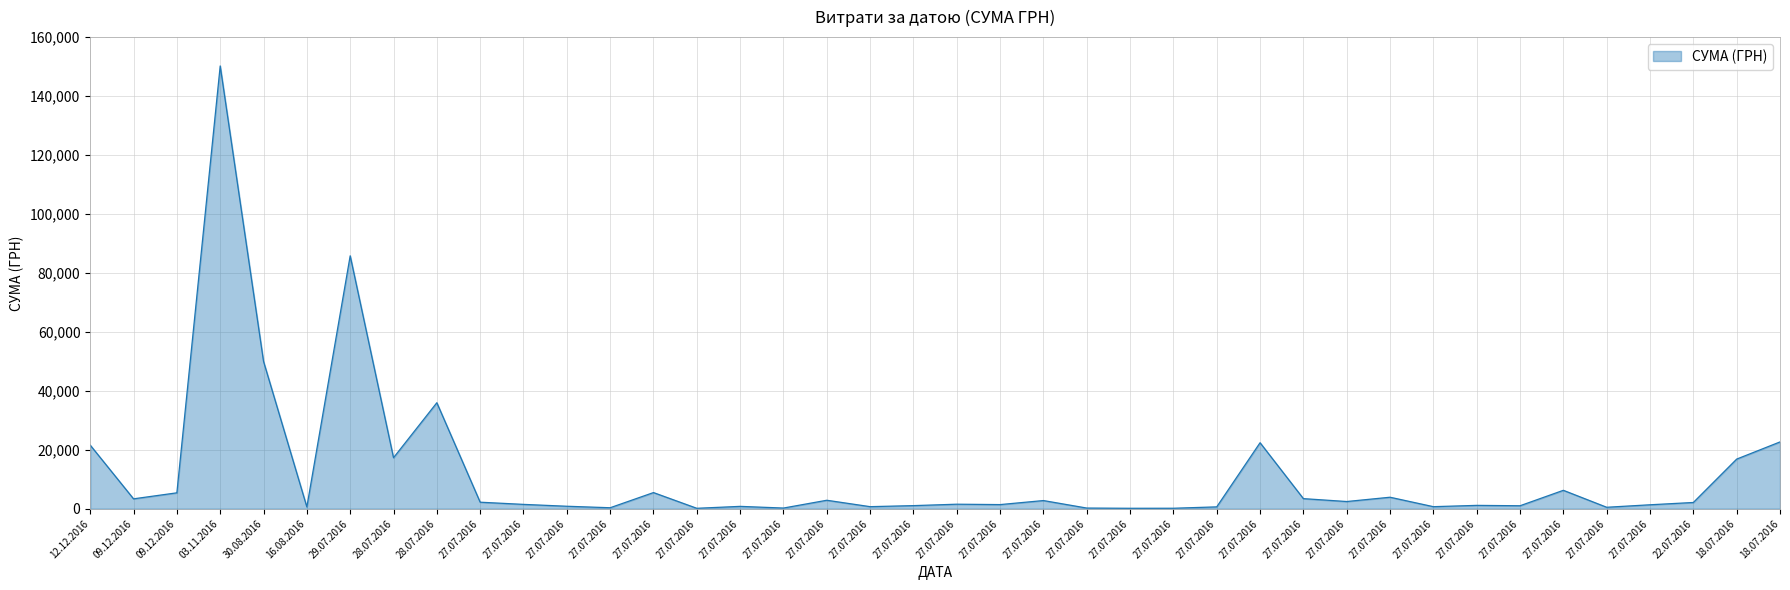

At which category does the data reach its first local valley?

09.12.2016